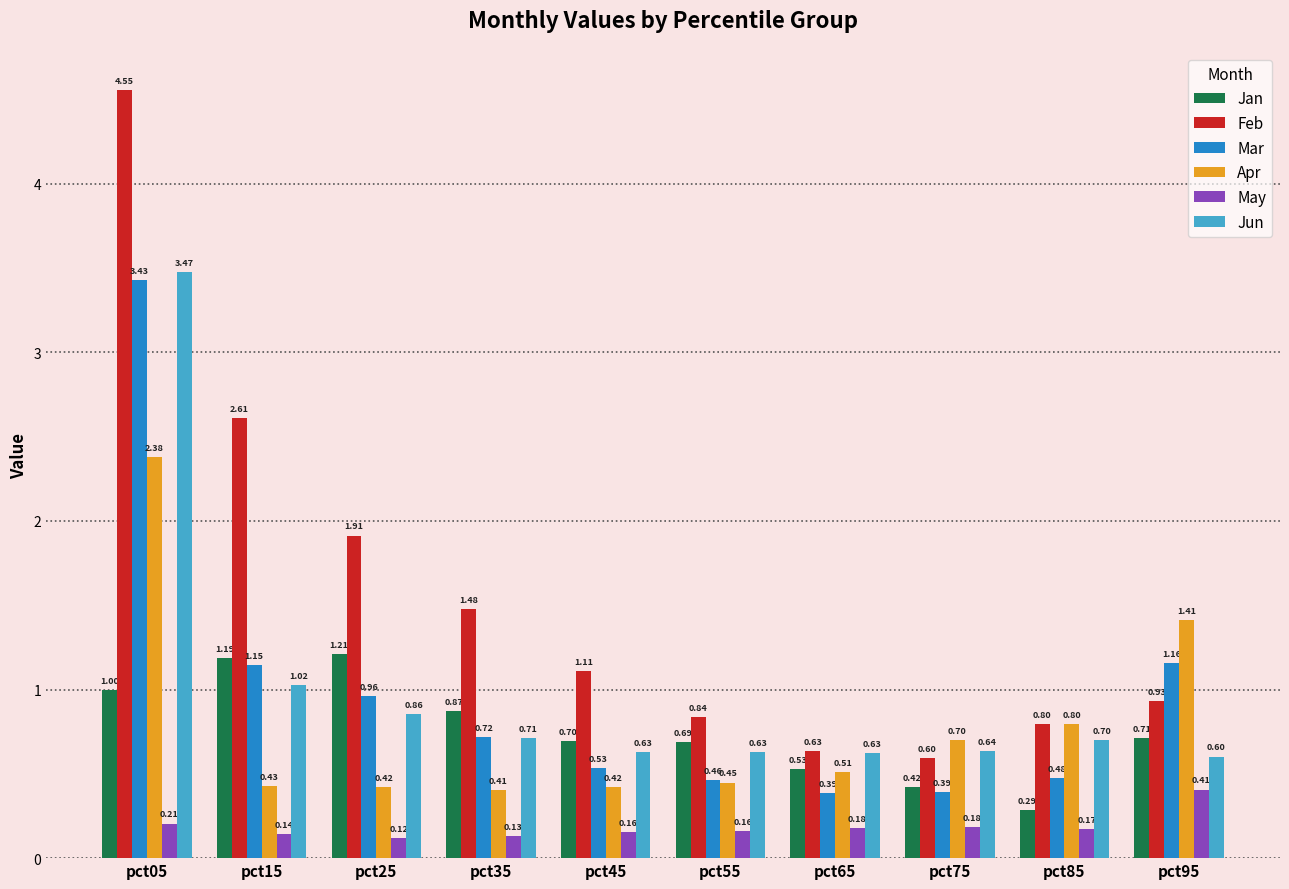

At which category is the sum across all series the highest?

pct05